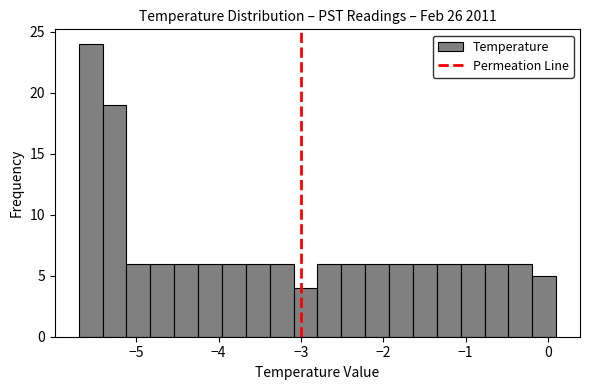

Around what value on the x-axis is the tallest bar? Give the approximate position of its centre, as read against the axis.

-5.6